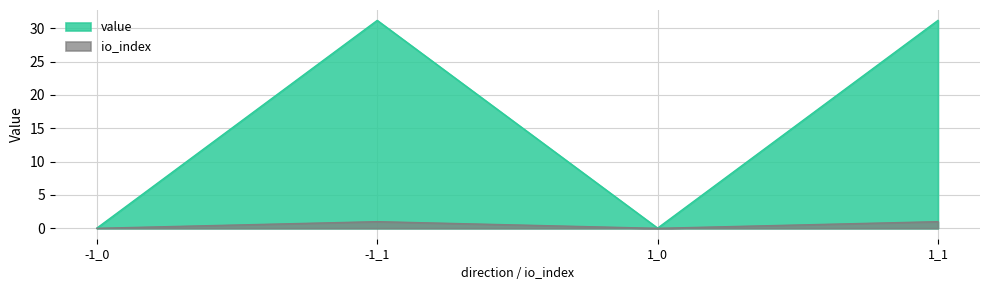

Which series changed the most between 1_0 and 1_1?

value